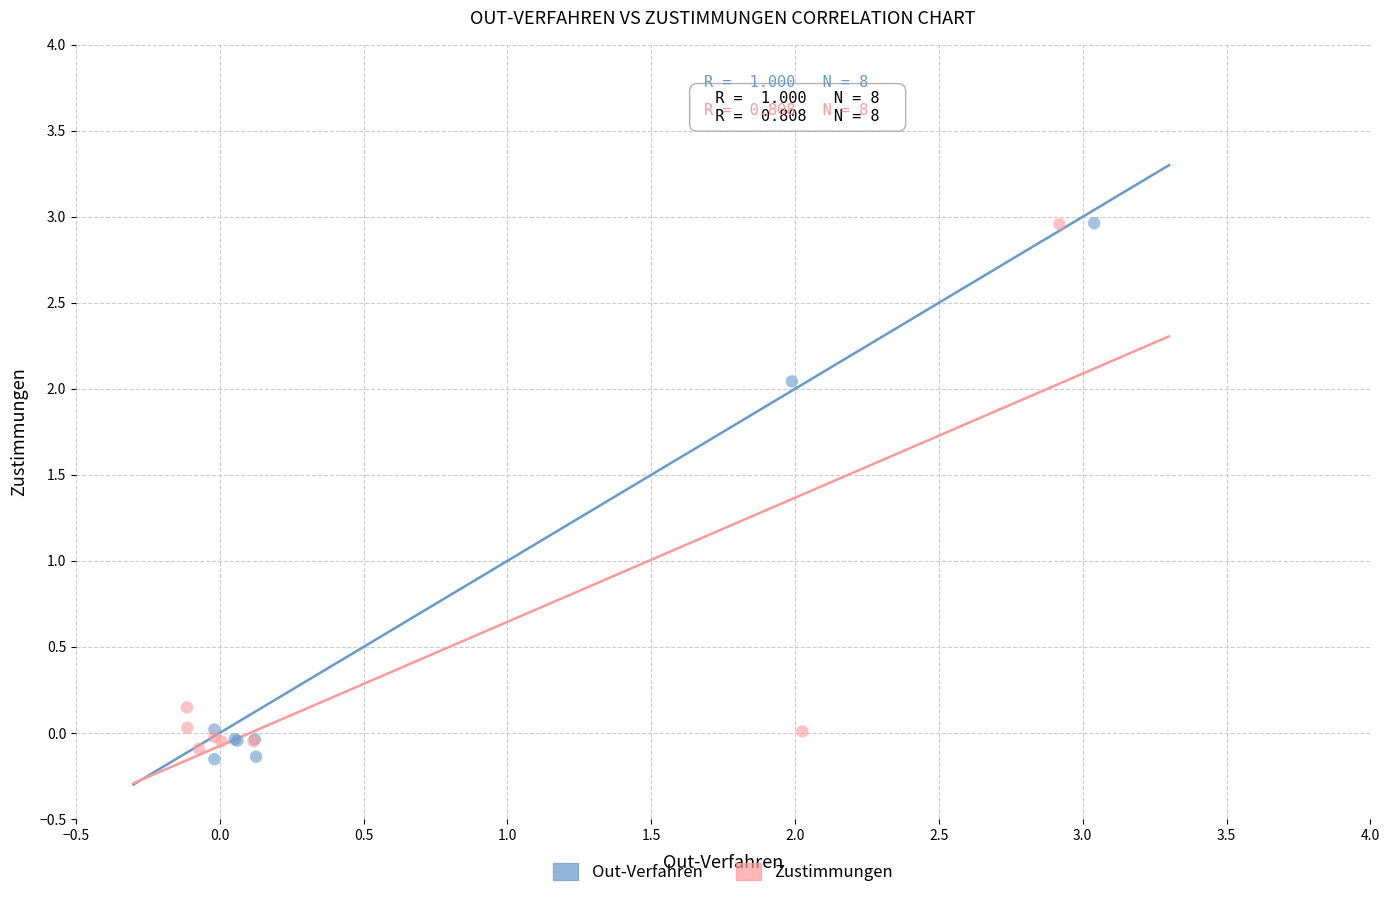

What are all the series names shown in the legend?

Out-Verfahren, Zustimmungen